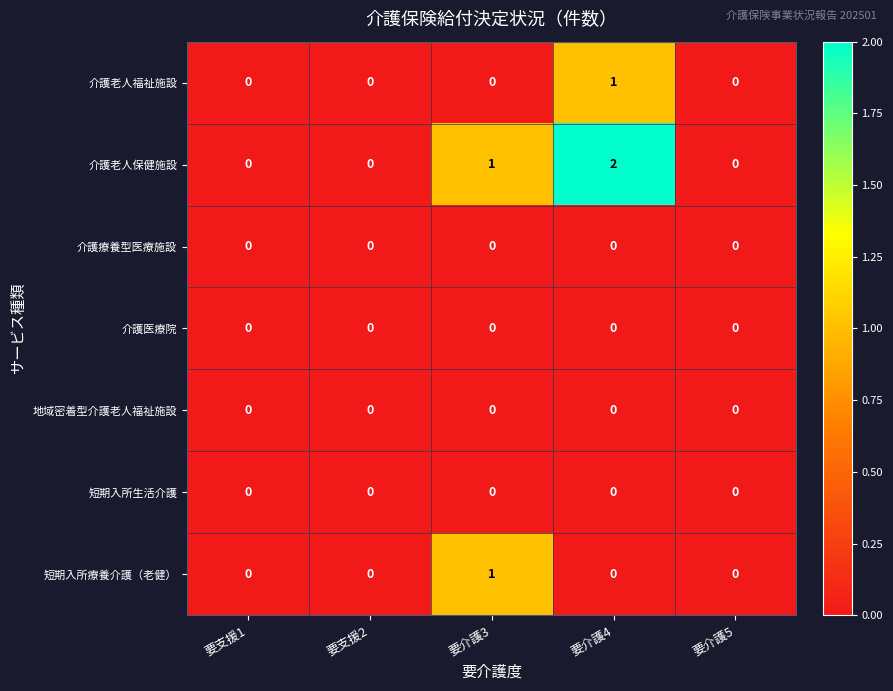

Which series has the largest total across all categories?

介護老人保健施設